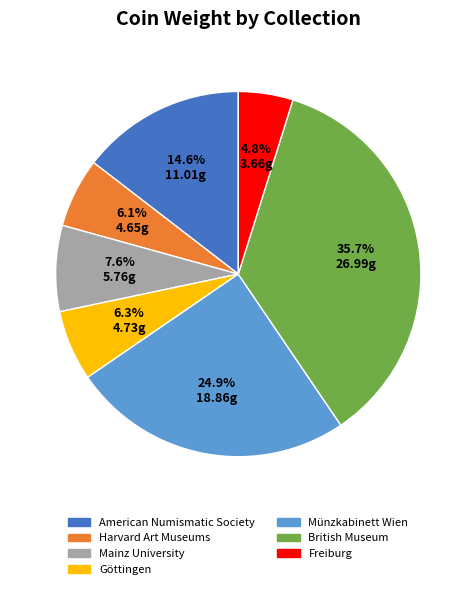

What percentage is NOT represented by Mainz University?

92.4%